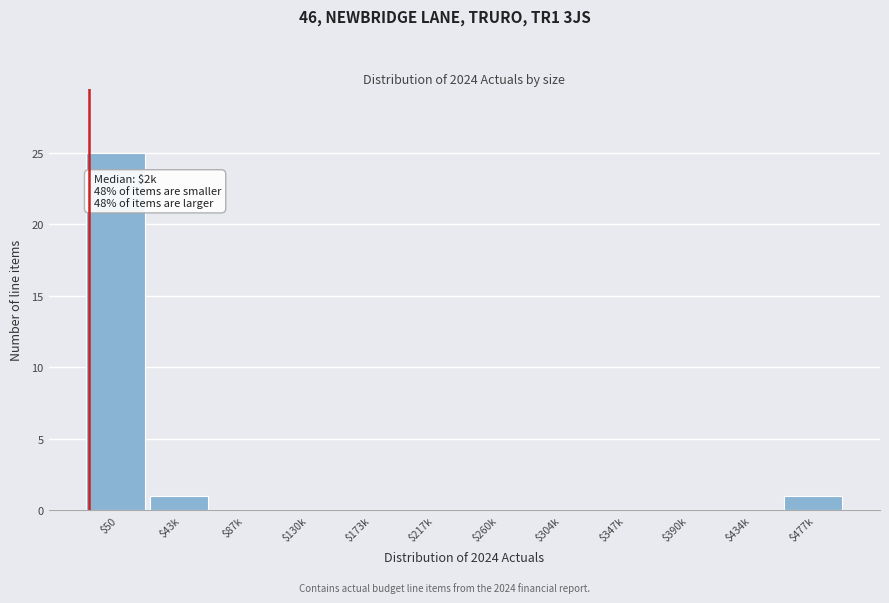

What is the sum of all values?

27